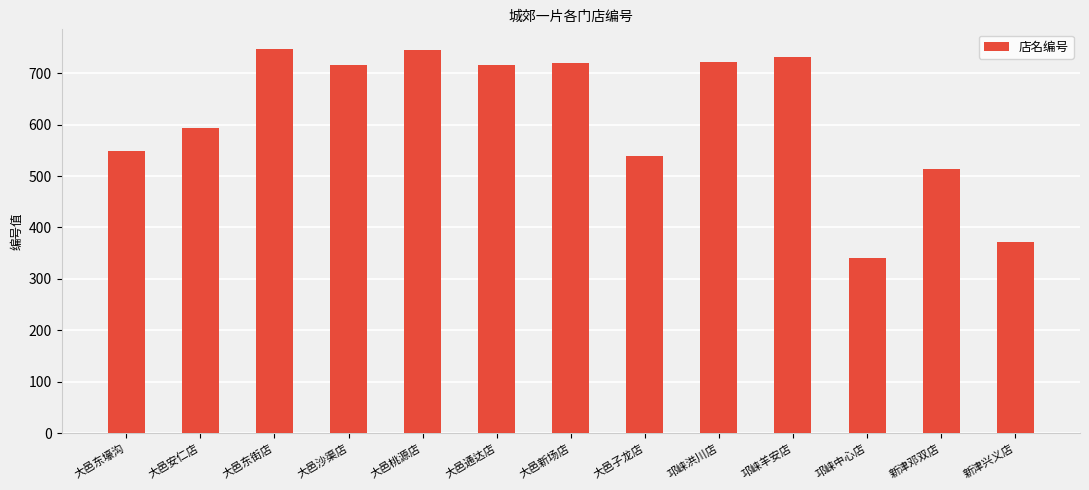

Between 大邑沙渠店 and 新津兴义店, which is larger?

大邑沙渠店